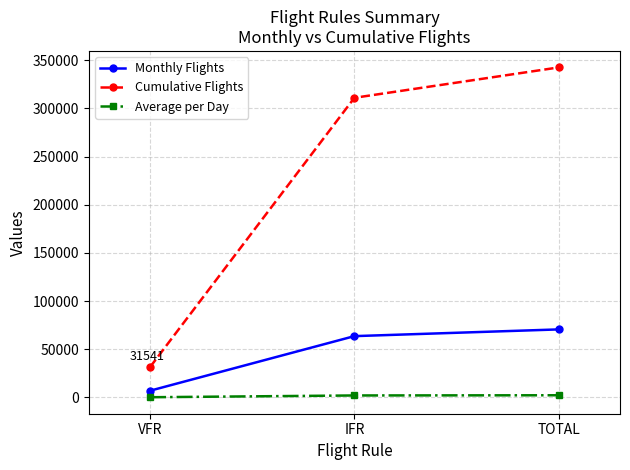

What is the label of the 2nd point from the left?

IFR